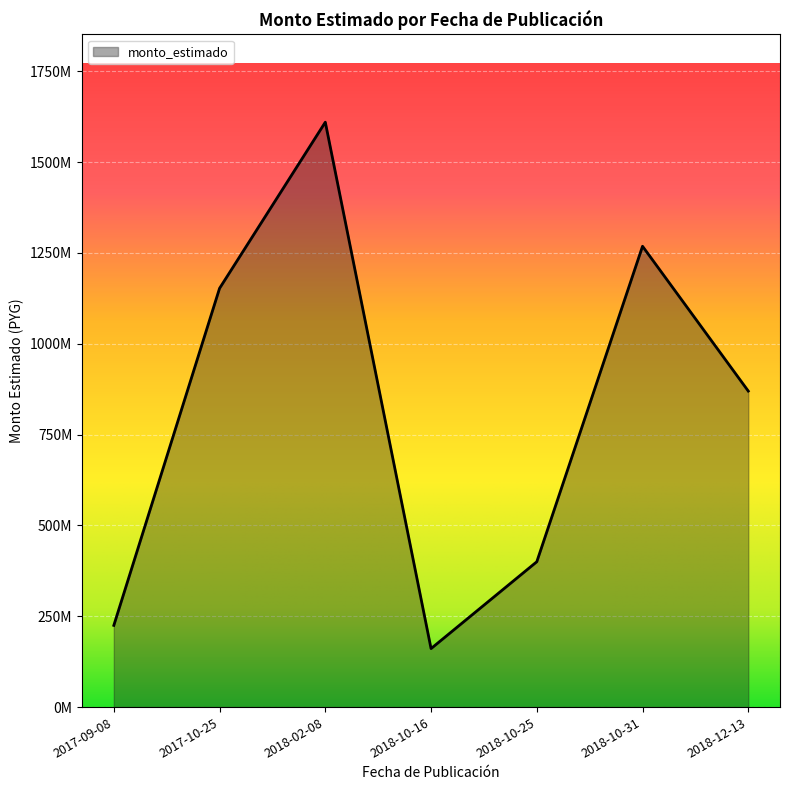

What is the approximate value at 2017-09-08?

224864000